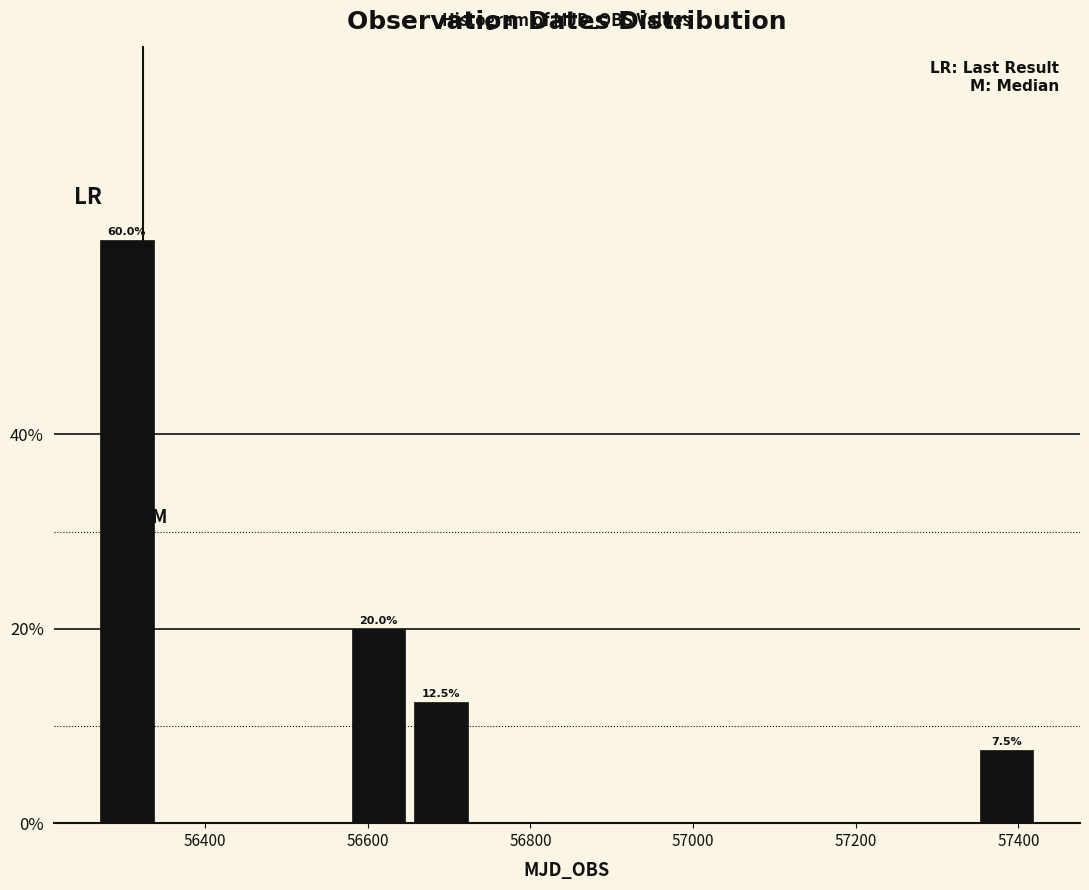

Around what value on the x-axis is the tallest bar? Give the approximate position of its centre, as read against the axis.

56300